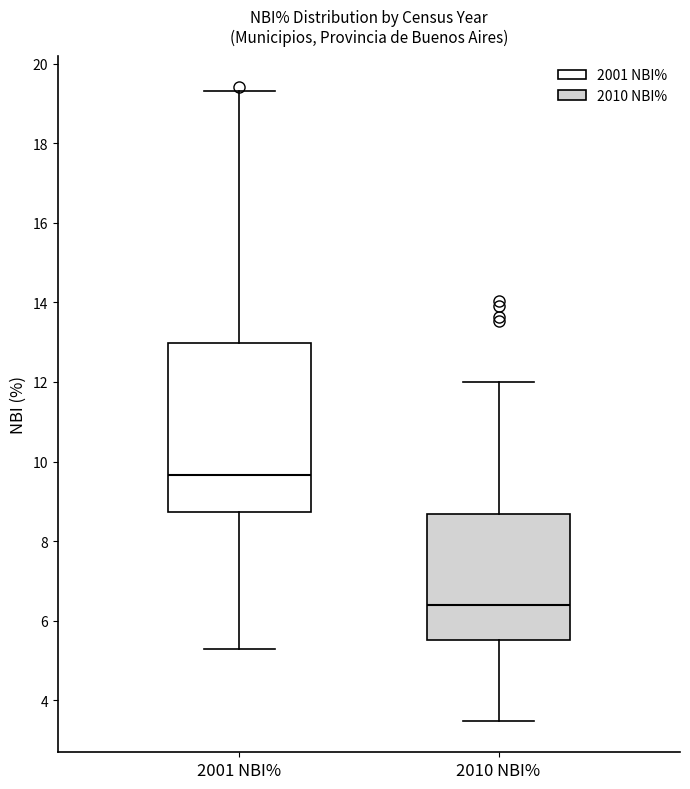

Which box is the tallest, from its lower edge to its upper edge?

2001 NBI%